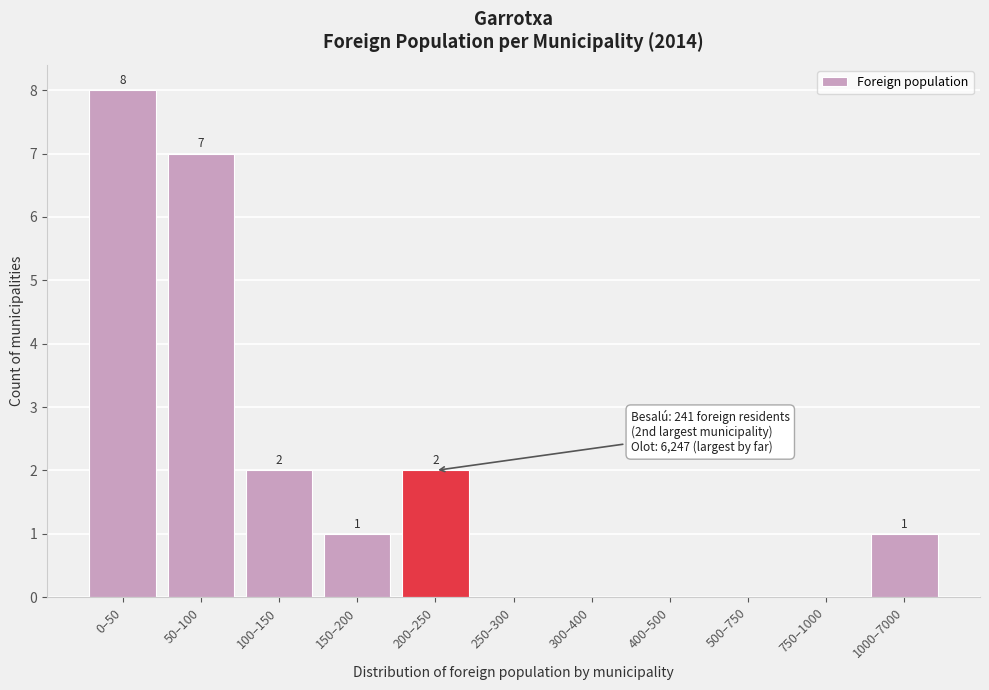

Reading right to left, list all the values displayed in this chart.

1000–7000=1	750–1000=0	500–750=0	400–500=0	300–400=0	250–300=0	200–250=2	150–200=1	100–150=2	50–100=7	0–50=8